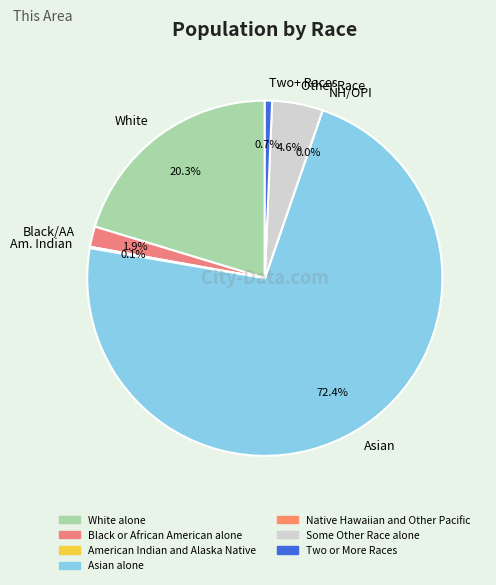

Approximately how many times larger is the value at Some Other Race alone compared to Two or More Races?

7.0